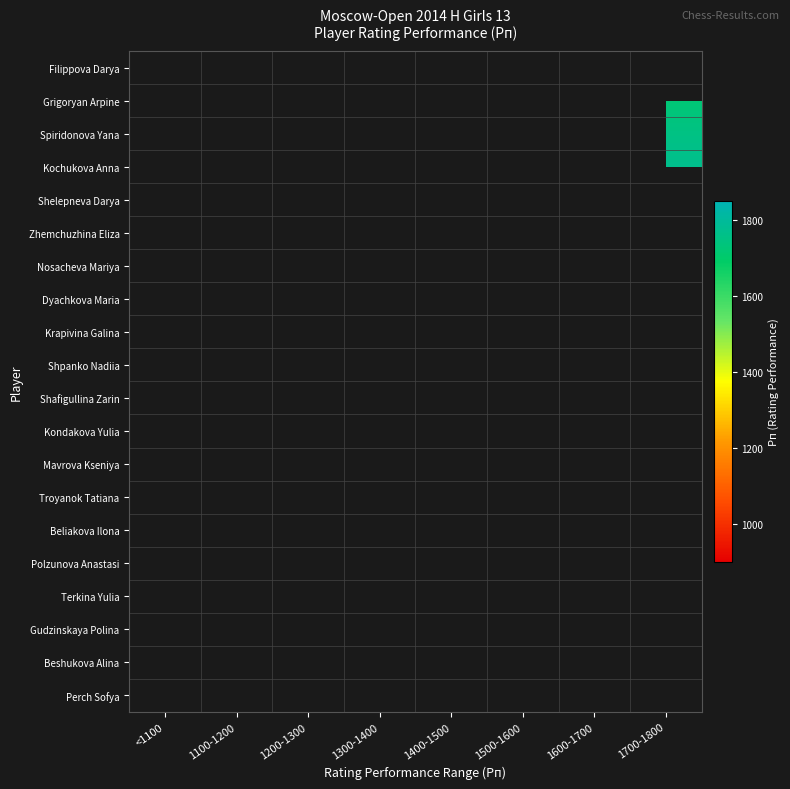

What is the maximum value shown in the chart?

1771